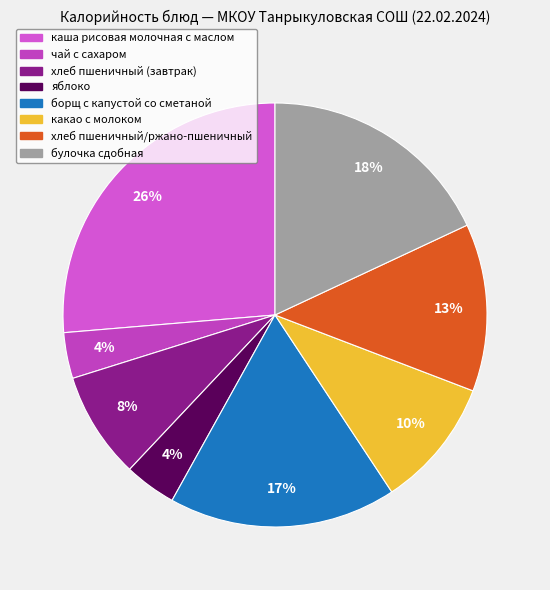

Does какао с молоком account for over 50% of the chart?

No